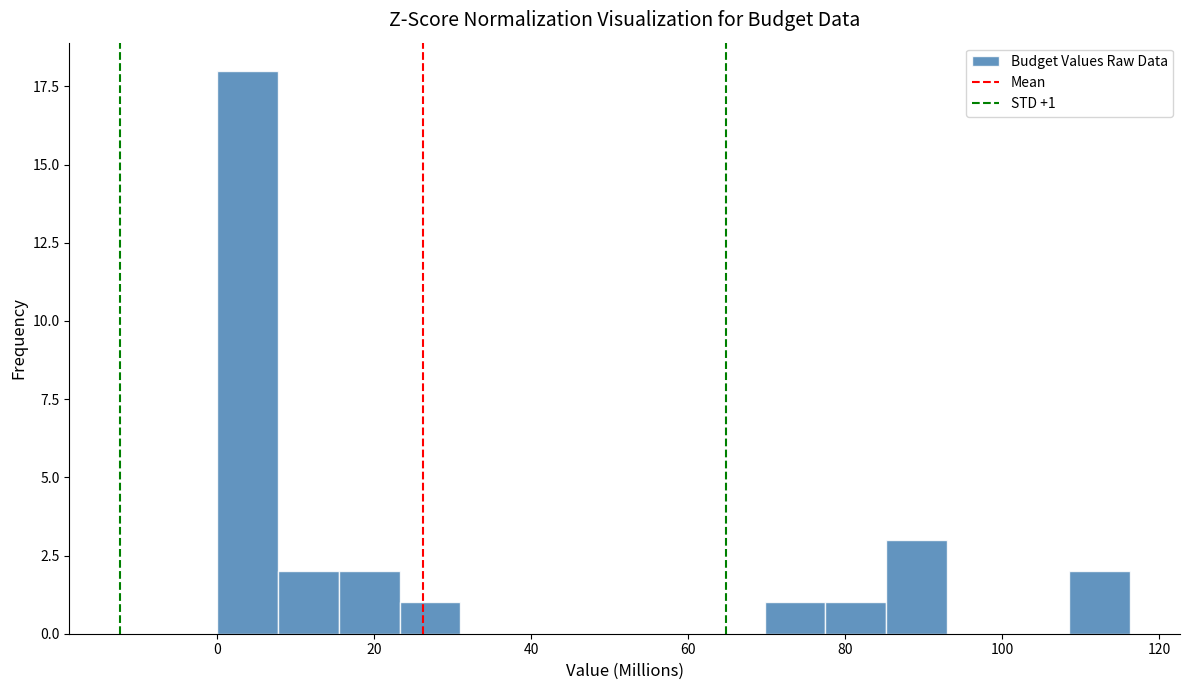

Read against the x-axis, roughly where is the centre of the tallest bar?

4